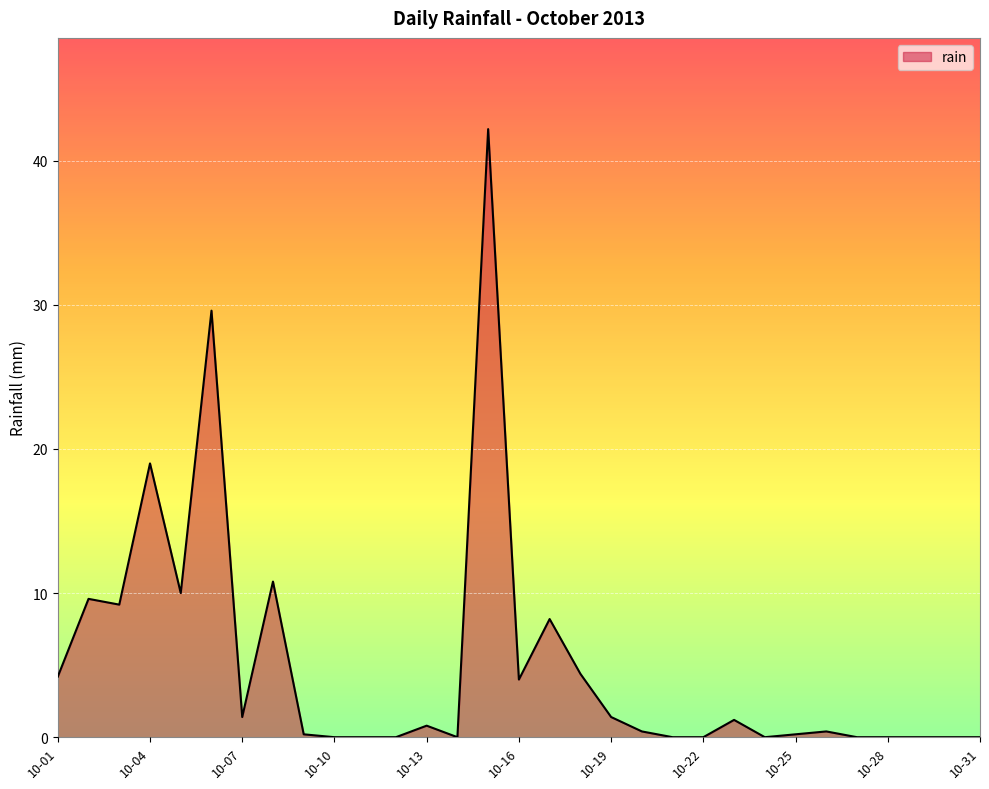

Does the chart have visible grid lines?

Yes